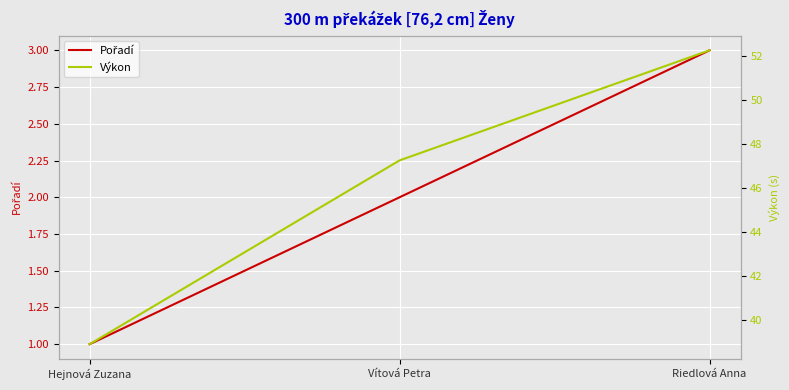

Which category has the lowest value in the Pořadí series?

Hejnová Zuzana